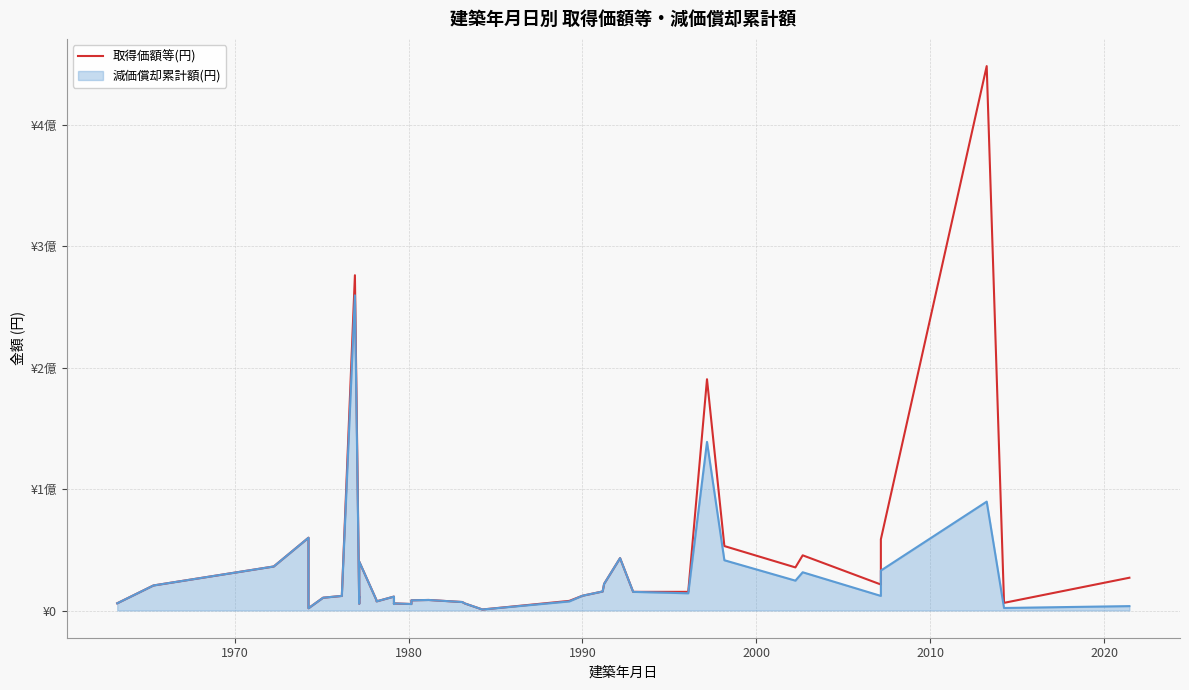

What is the smallest value displayed?

840000